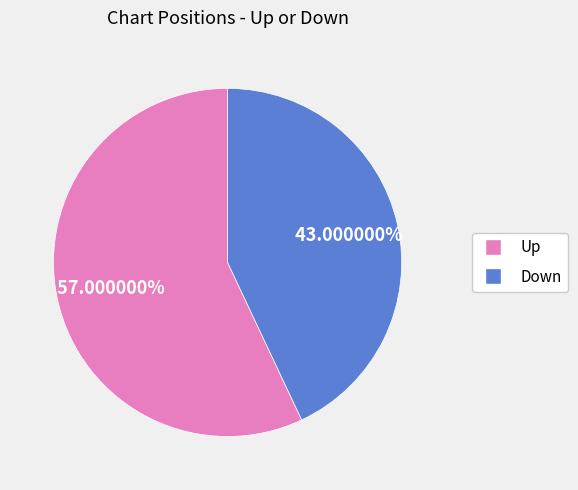

Is there a majority slice in this chart?

Yes